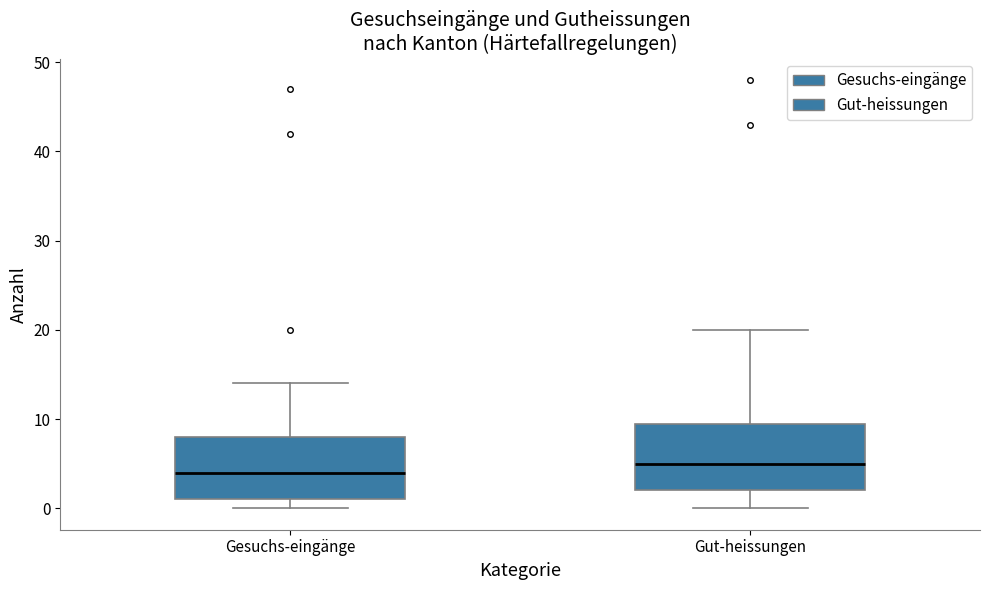

Where does the median line of the box for Gut-heissungen sit on the y-axis? The values are not printed on the chart, so give them approximately, as read against the axis.

5